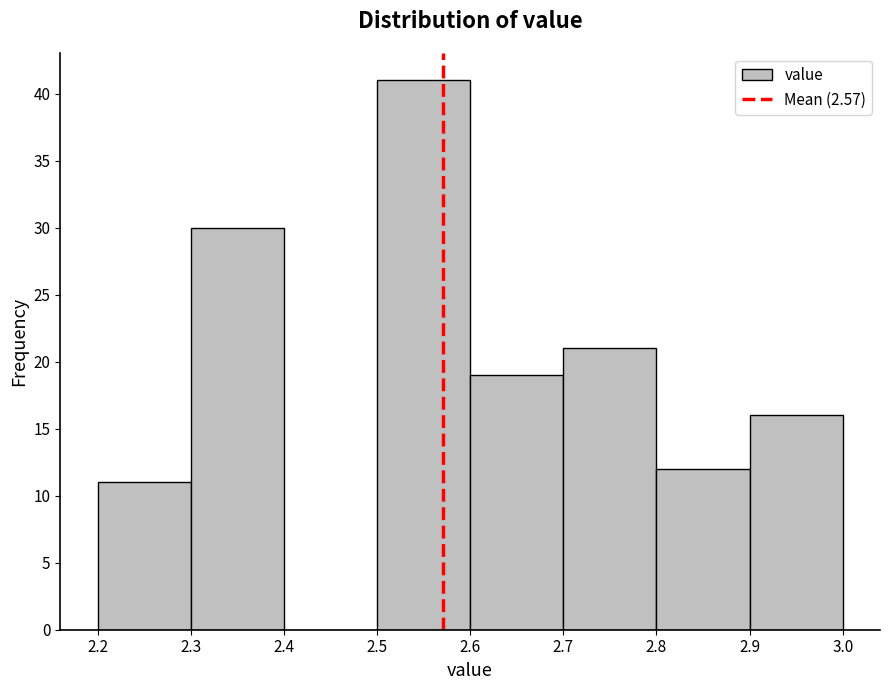

Over which range of the x-axis is the bar tallest?

2.5 to 2.6